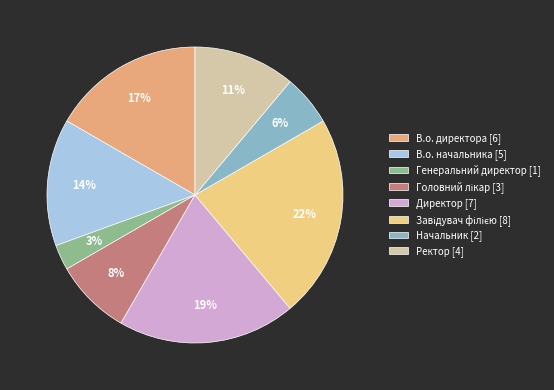

Count the number of slices in the pie.

8